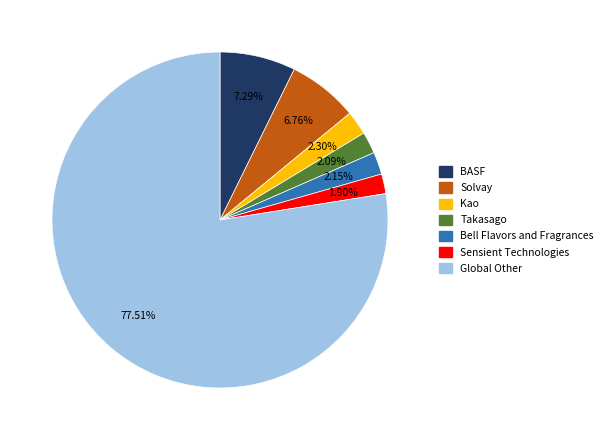

Is there any slice that represents more than half of the pie?

Yes